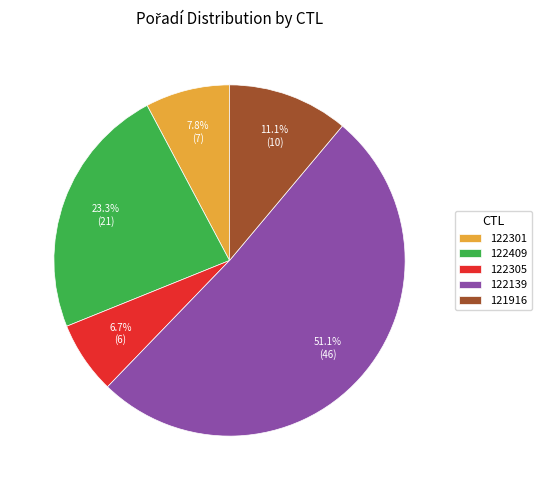

To the nearest percent, what percentage of the pie is 122139?

51%